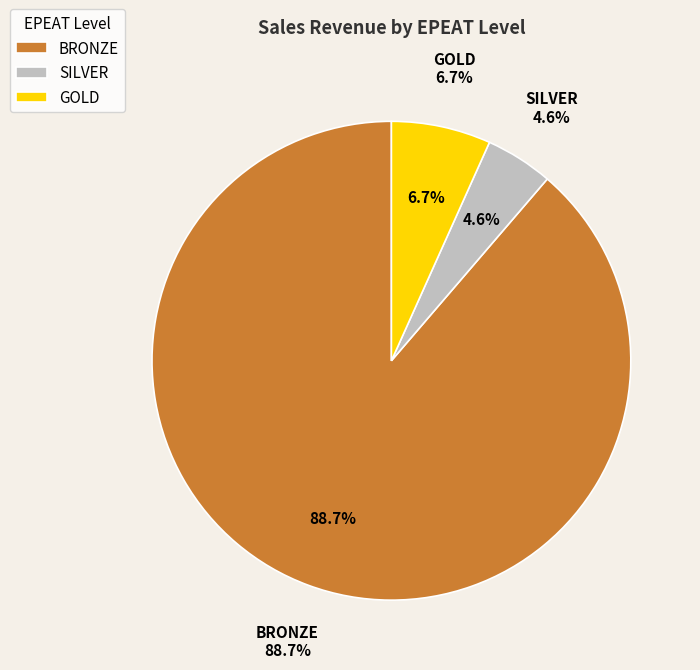

Do SILVER and BRONZE together represent more than half of the pie?

Yes